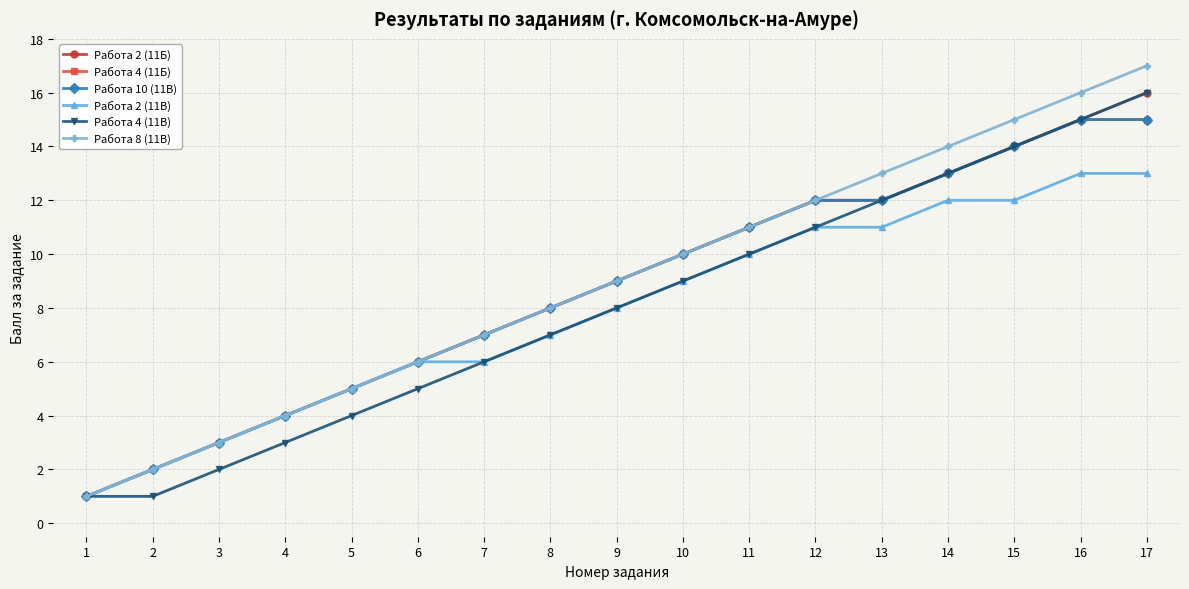

At 2, list the series in order from largest to smallest.

Работа 2 (11Б), Работа 4 (11Б), Работа 10 (11В), Работа 2 (11В), Работа 8 (11В), Работа 4 (11В)